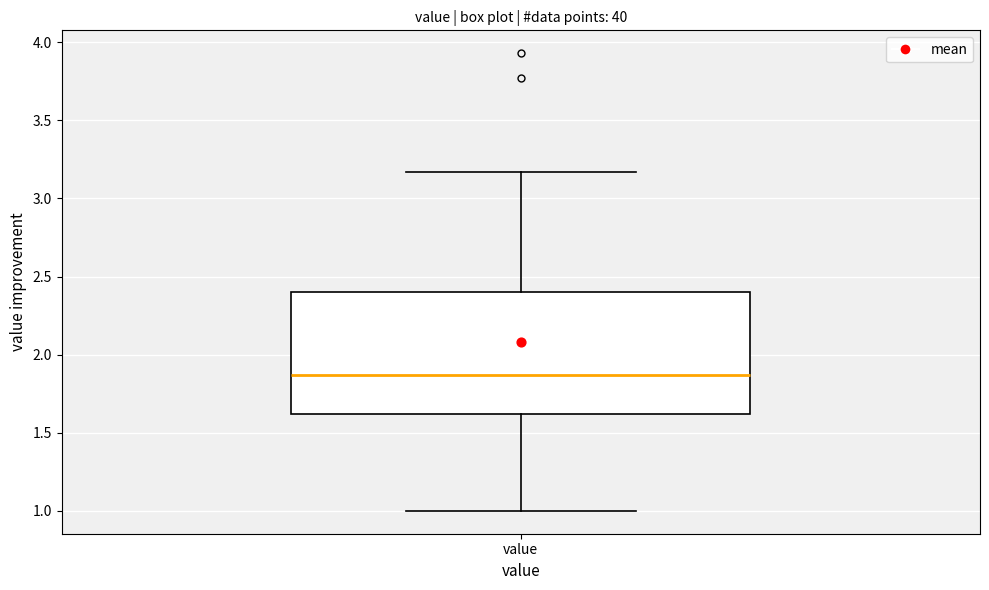

Transcribe this box plot: give where the median line is, the range the box spans, and where the two whiskers end, as read against the y-axis. The values are not printed on the chart, so give them approximately, as read against the axis.

median 1.85, box 1.60 to 2.40, whiskers 1.00 to 3.15